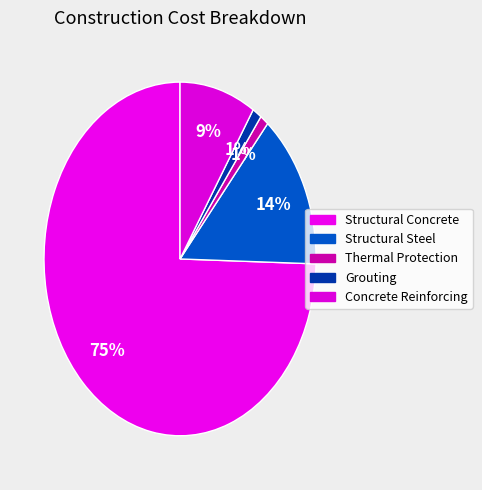

To the nearest percent, what is the combined percentage of Concrete Reinforcing and Thermal Protection?

10%